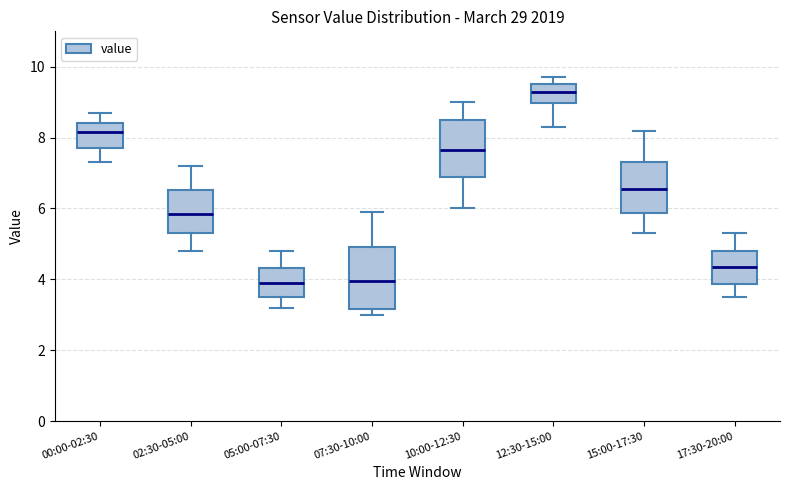

Where is the upper edge of the box for 10:00-12:30 on the y-axis? The values are not printed on the chart, so give them approximately, as read against the axis.

8.6